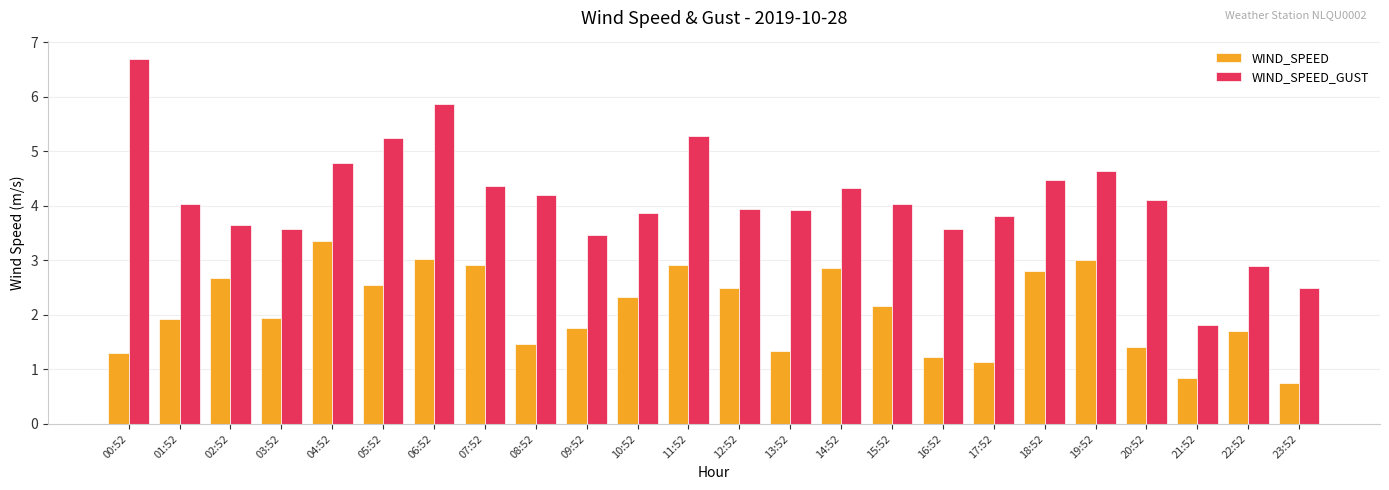

Which series has the largest total across all categories?

WIND_SPEED_GUST